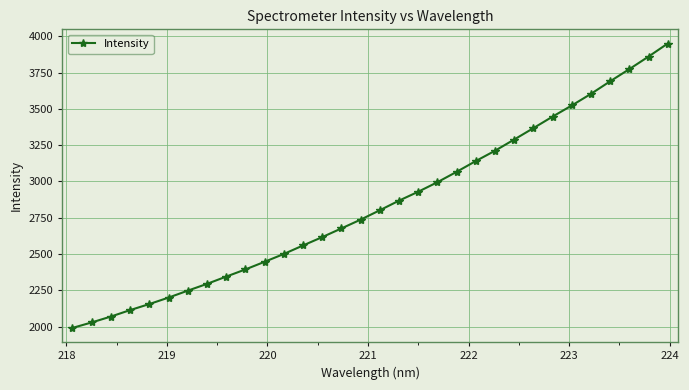

What is the value of the 4th point from the left?

2112.9